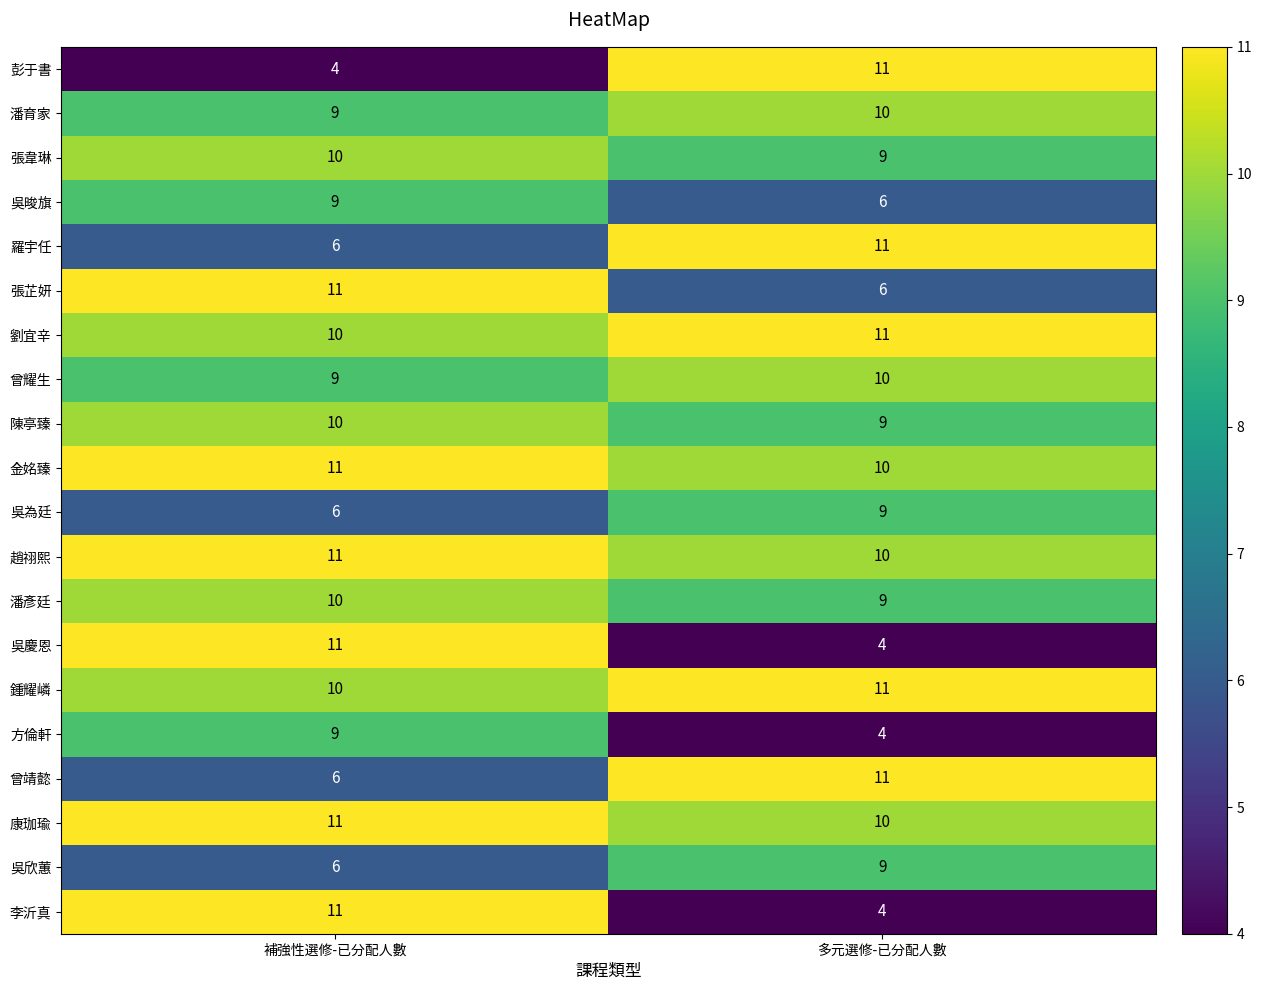

What is the sum of the 康珈瑜 values at 多元選修-已分配人數 and 補強性選修-已分配人數?

21